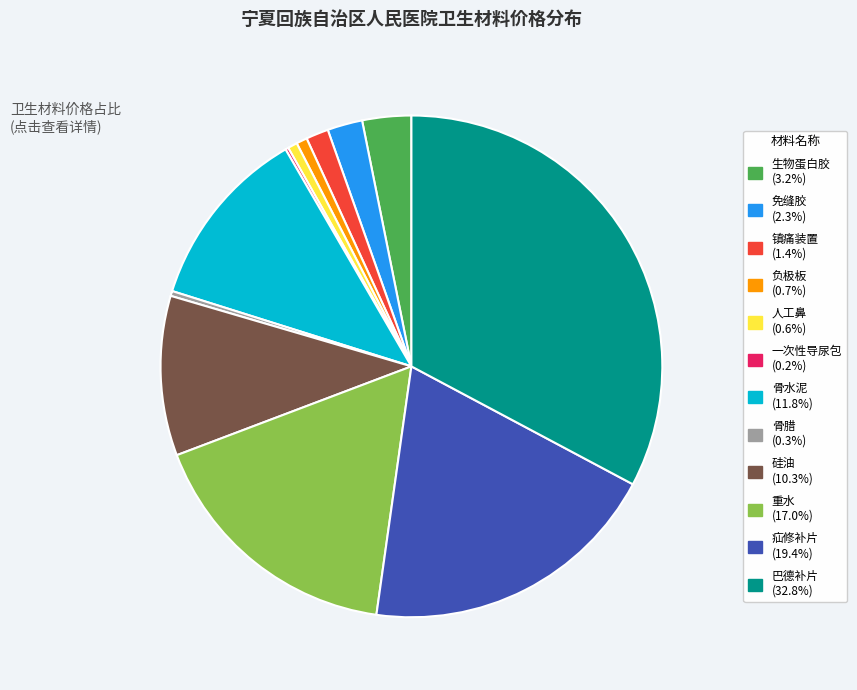

Does 骨水泥 represent more than half of the total?

No